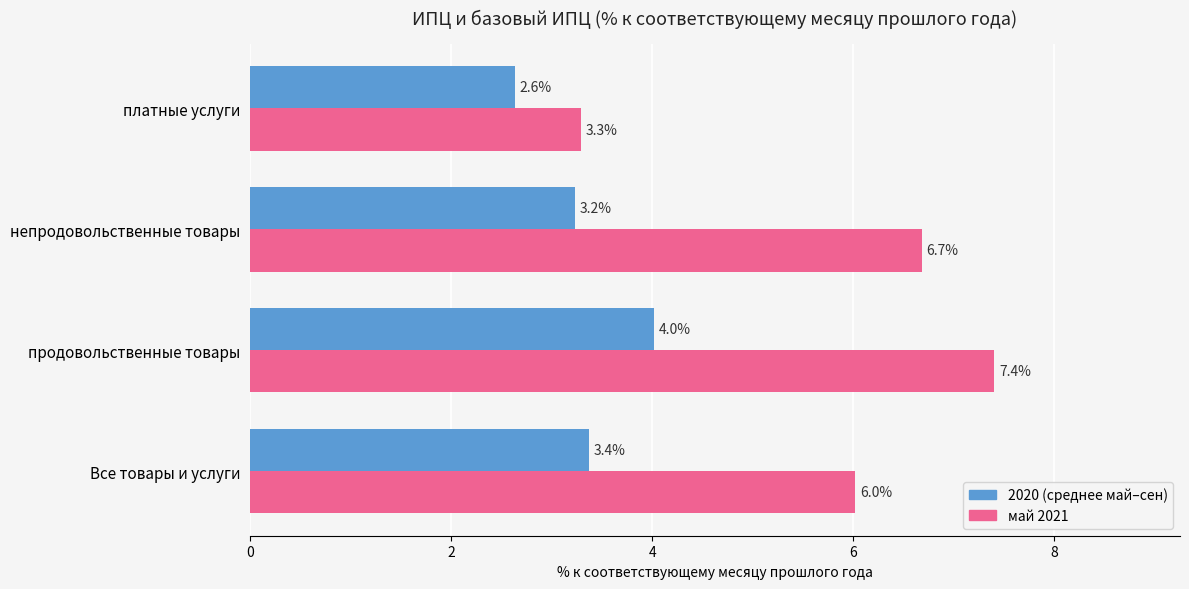

How many series are shown in this chart?

2